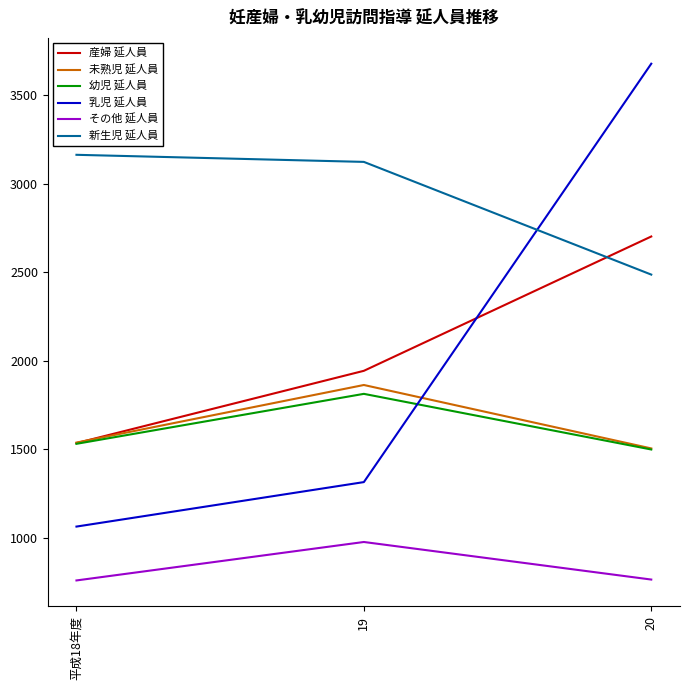

At which label does 産婦 延人員 reach its minimum?

平成18年度